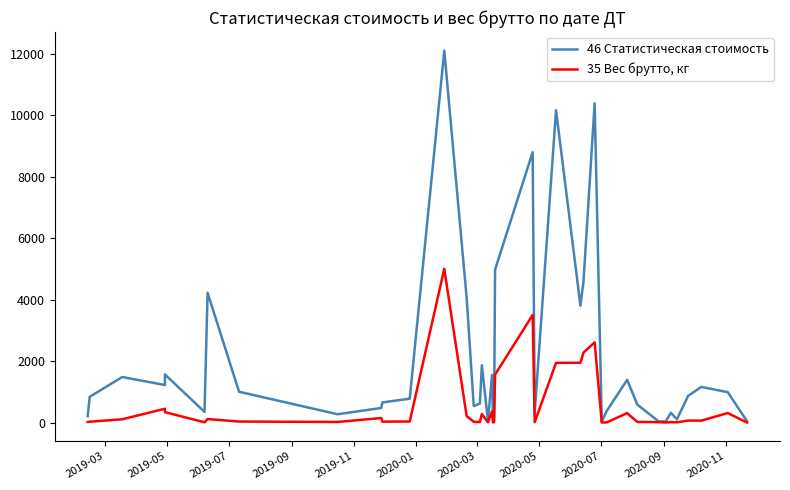

What is the total value across all series at 2020-03?

4337.7